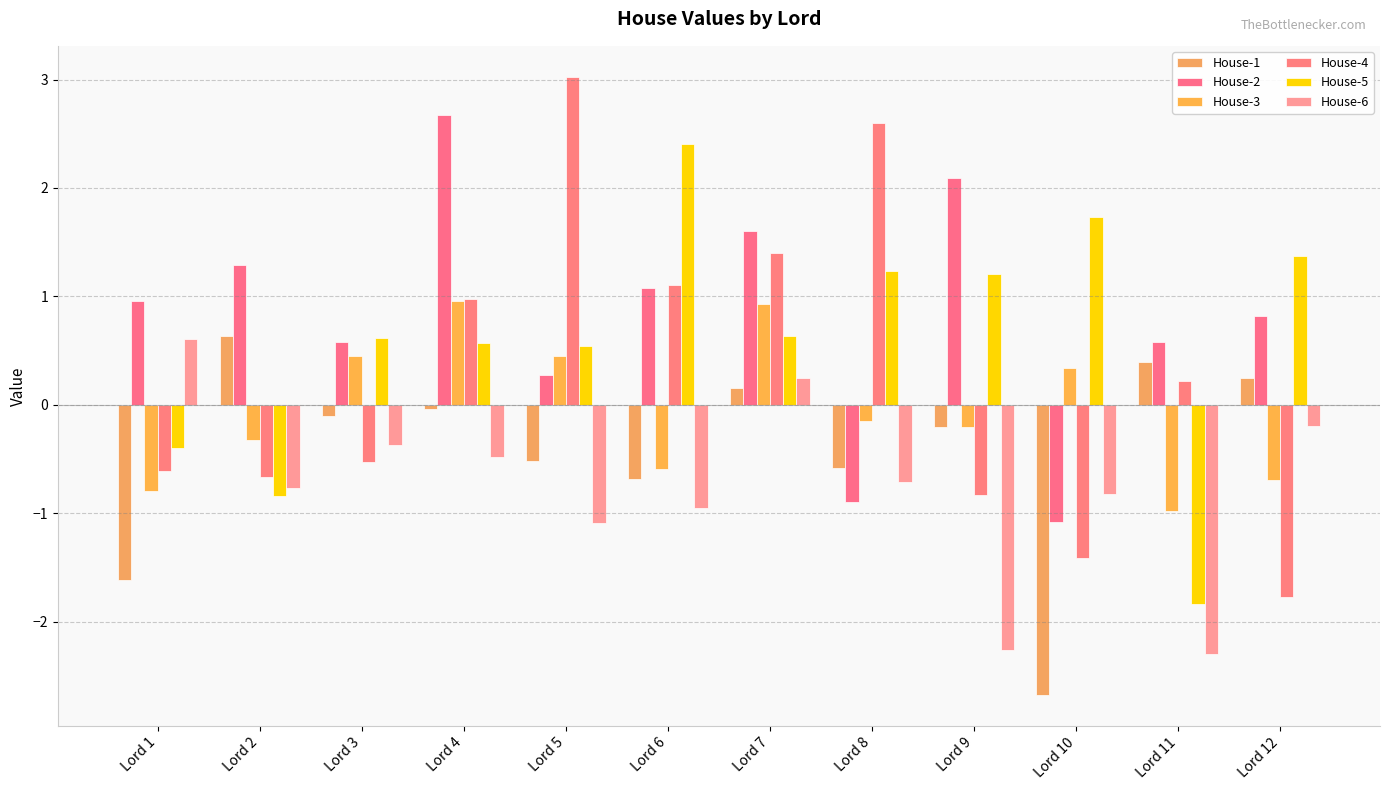

How many values in House-2 are below zero?

2